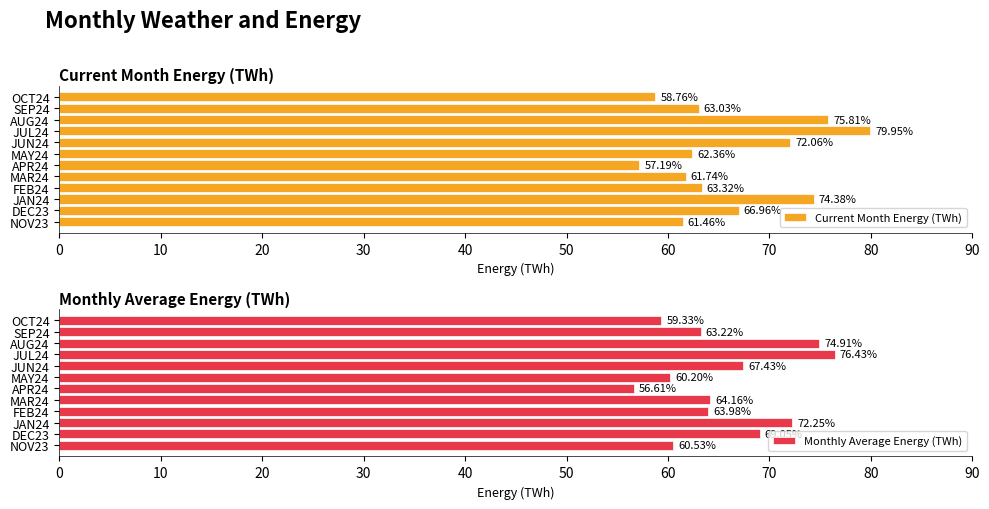

Rank the categories by Current Month Energy (TWh) value from lowest to highest.

APR24, OCT24, NOV23, MAR24, MAY24, SEP24, FEB24, DEC23, JUN24, JAN24, AUG24, JUL24